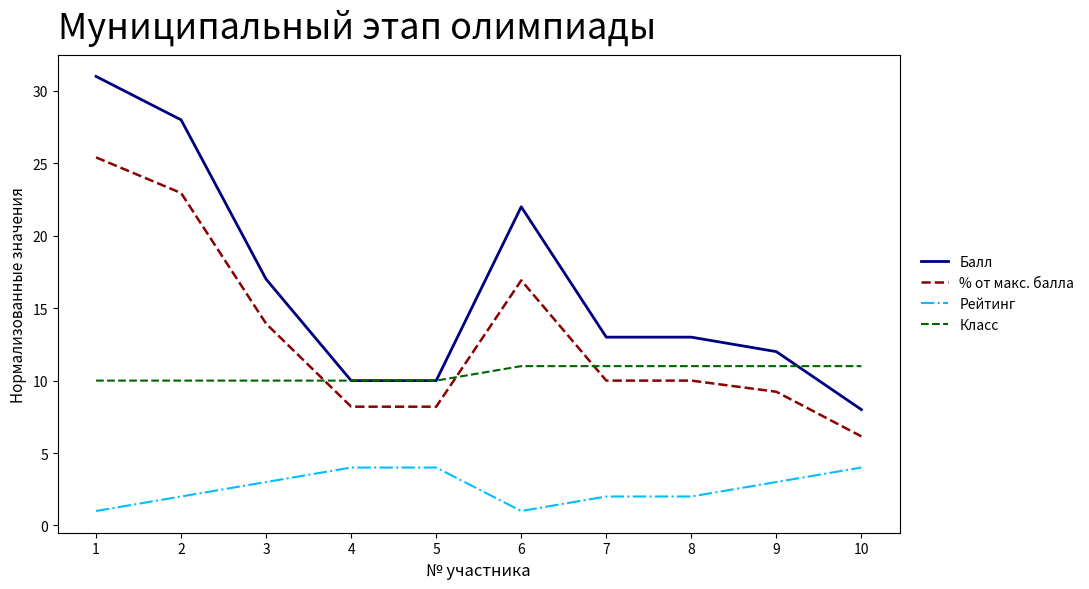

True or false: Рейтинг has a value of 0.9 at 7.

False